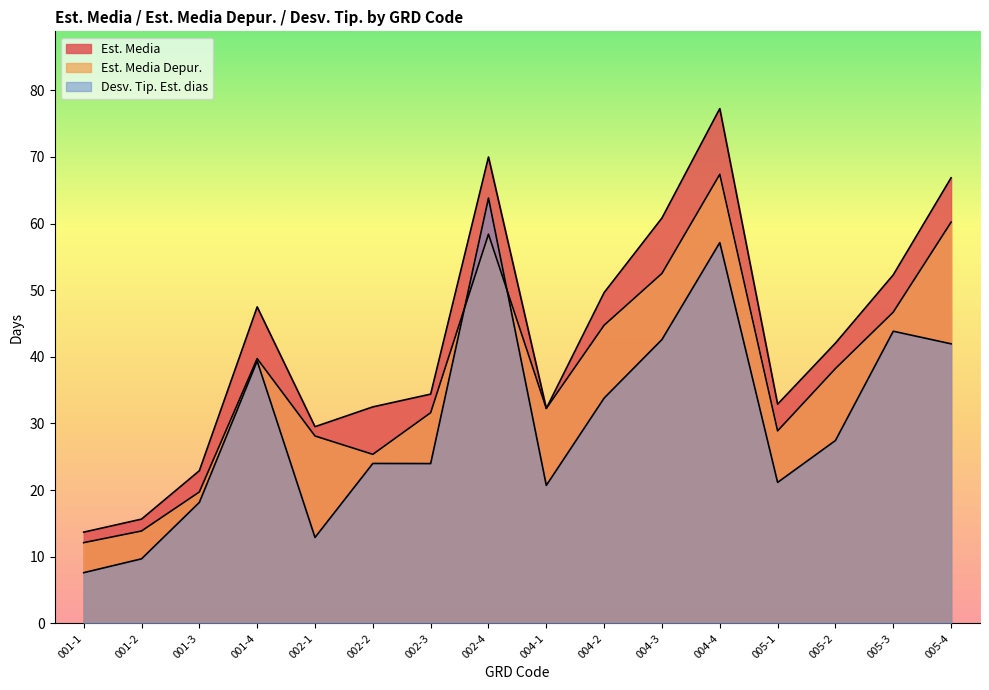

Rank the series at 001-4 from lowest to highest value.

Desv. Tip. Est. dias, Est. Media Depur., Est. Media